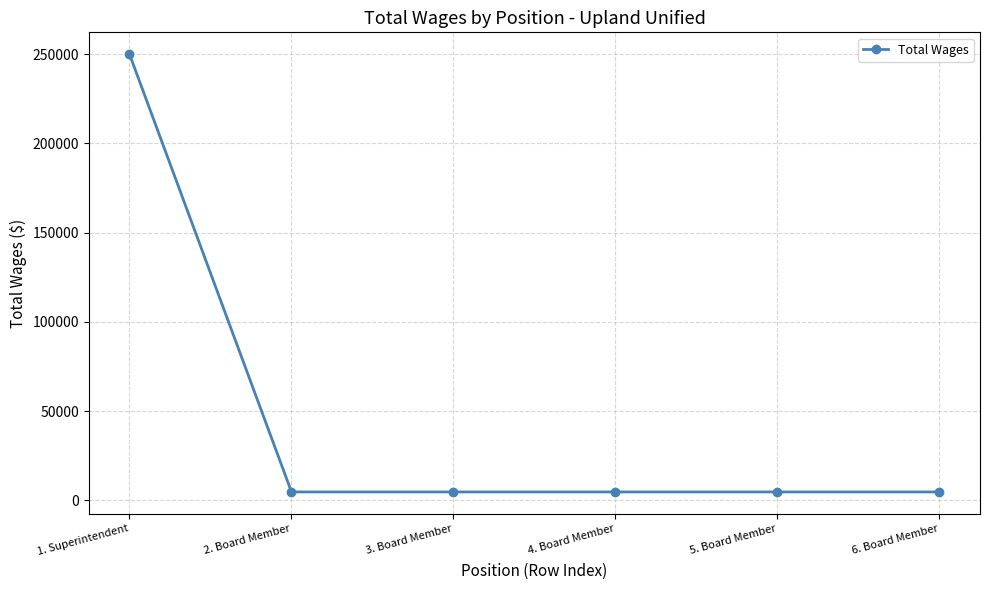

Which label corresponds to the largest value in the chart?

1. Superintendent